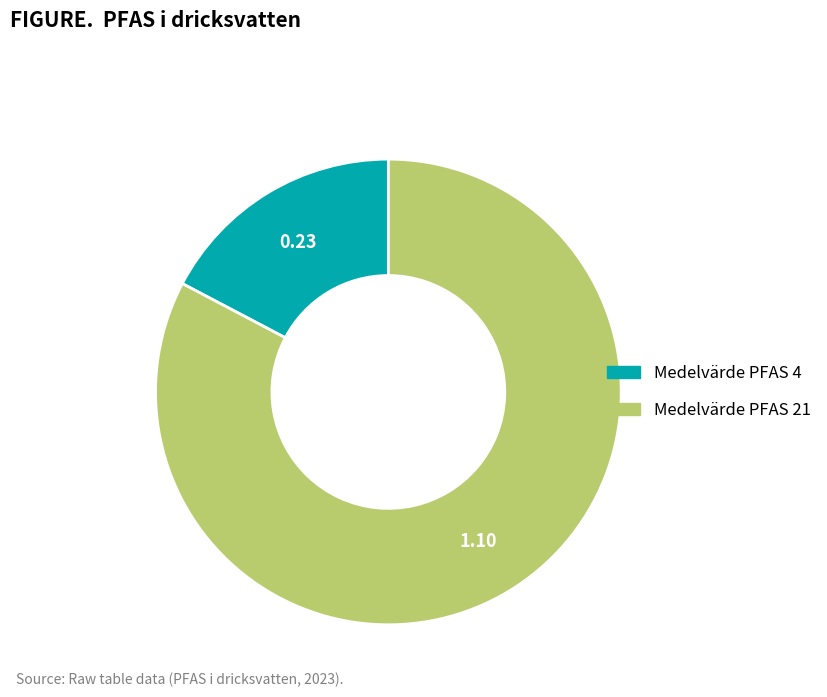

Is the sum of Medelvärde PFAS 21 and Medelvärde PFAS 4 greater than half?

Yes